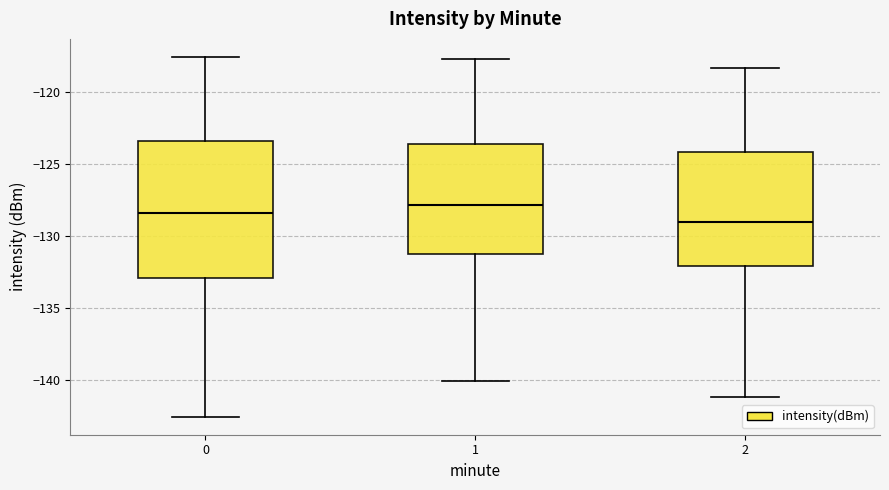

Which box has the lowest median line?

2